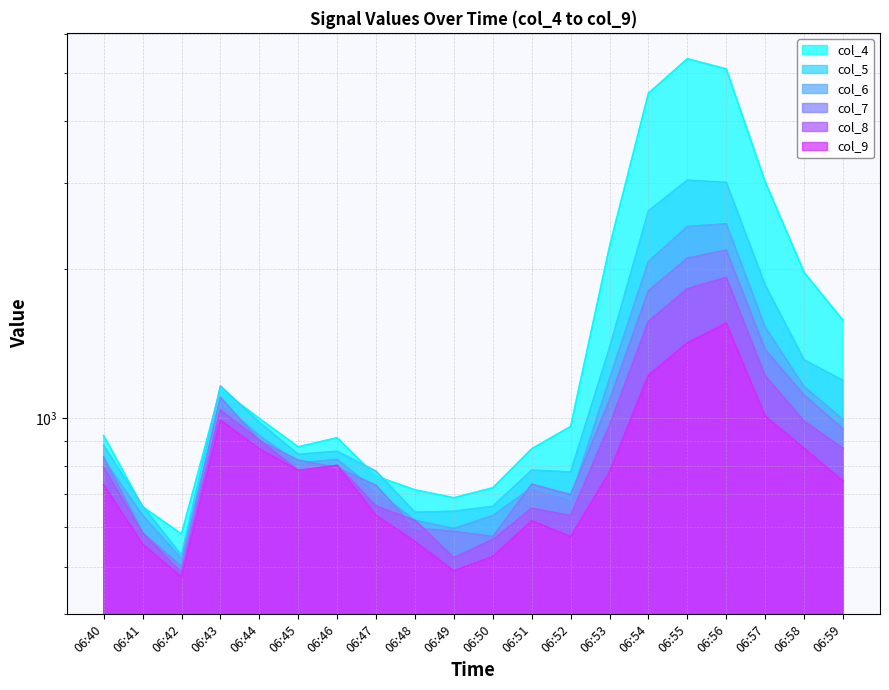

Reading left to right, what are all the values shown in this chart?

col_4: 921	661	582	1143	998	874	912	762	715	689	722	866	961	2226	4551	5346	5096	3012	1973	1578
col_5: 880	663	527	1161	980	844	856	780	644	647	662	784	777	1388	2629	3033	3002	1860	1312	1191
col_6: 823	635	518	1076	921	810	824	712	620	597	634	722	685	1201	2074	2443	2475	1527	1157	993
col_7: 833	585	500	1101	900	821	793	730	598	589	575	734	699	1086	1811	2107	2189	1375	1113	950
col_8: 794	585	486	1037	902	782	802	663	620	521	567	656	634	967	1570	1827	1926	1217	985	868
col_9: 732	555	476	990	866	783	801	635	562	490	524	619	575	777	1221	1420	1556	1008	868	745